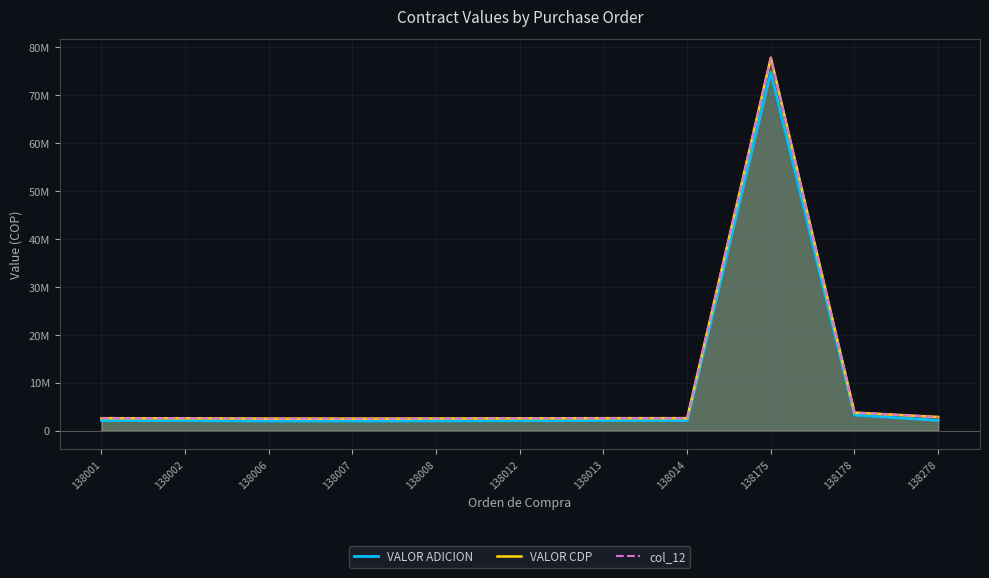

What is the total value across all series at 138175?

230529344.6